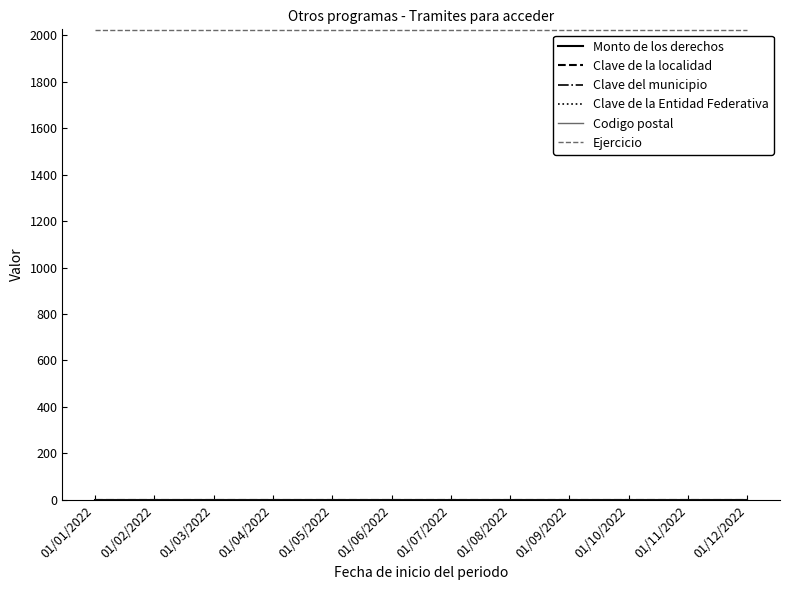

At how many categories does at least one series exceed 89?

12